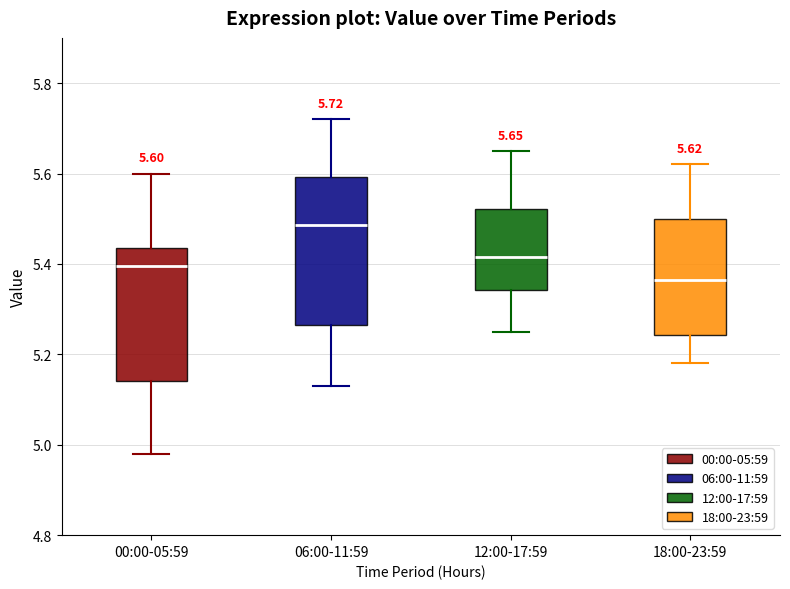

Which box's median line is the lowest?

18:00-23:59